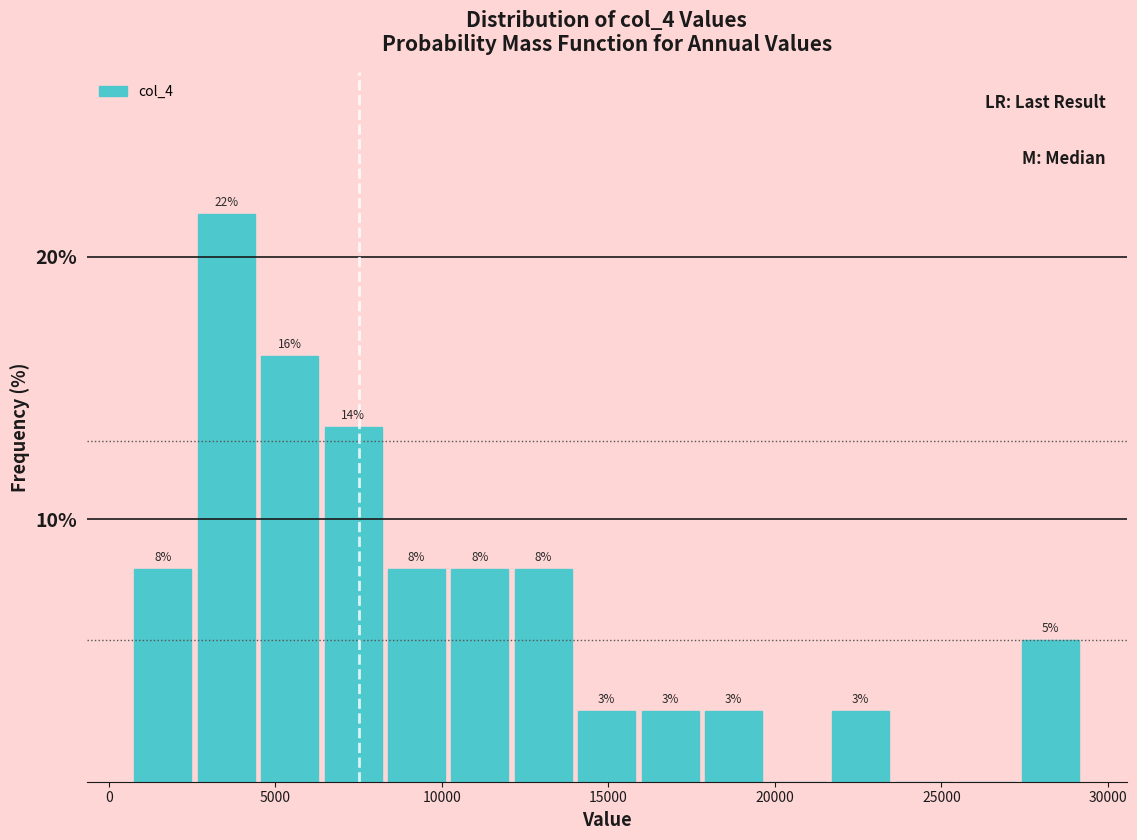

Read against the x-axis, roughly where is the centre of the tallest bar?

3500